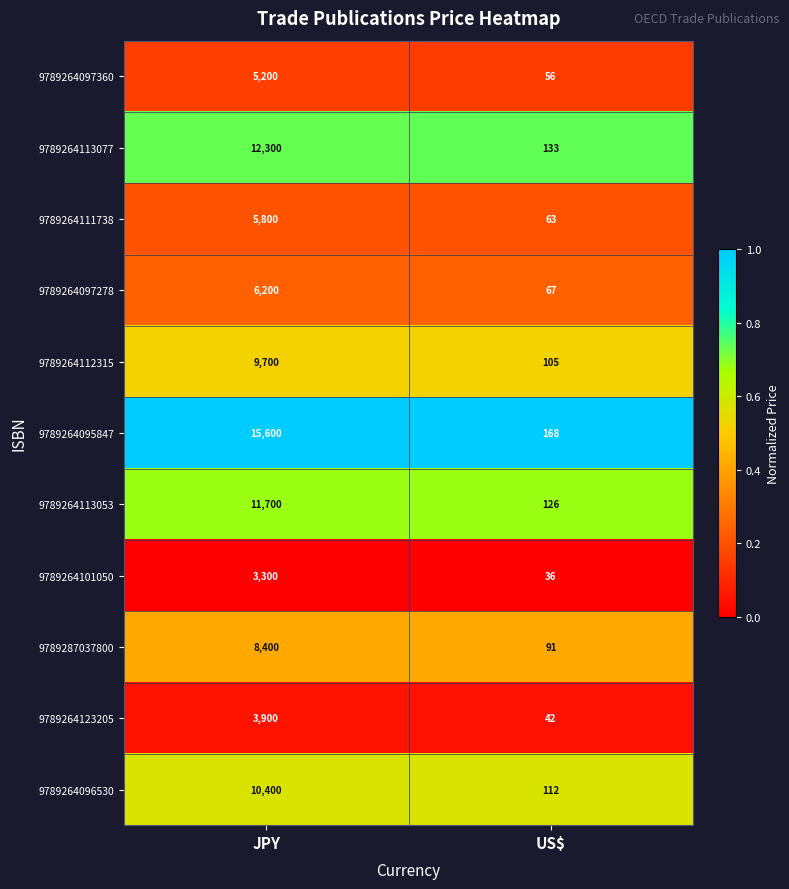

Reading right to left, extract all data points from this chart.

9789264097360: US$=56	JPY=5200
9789264113077: US$=133	JPY=12300
9789264111738: US$=63	JPY=5800
9789264097278: US$=67	JPY=6200
9789264112315: US$=105	JPY=9700
9789264095847: US$=168	JPY=15600
9789264113053: US$=126	JPY=11700
9789264101050: US$=36	JPY=3300
9789287037800: US$=91	JPY=8400
9789264123205: US$=42	JPY=3900
9789264096530: US$=112	JPY=10400